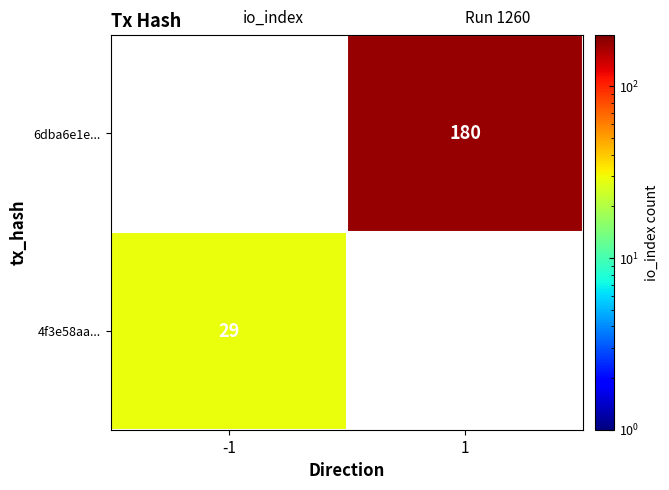

What is the smallest value displayed?

29.0